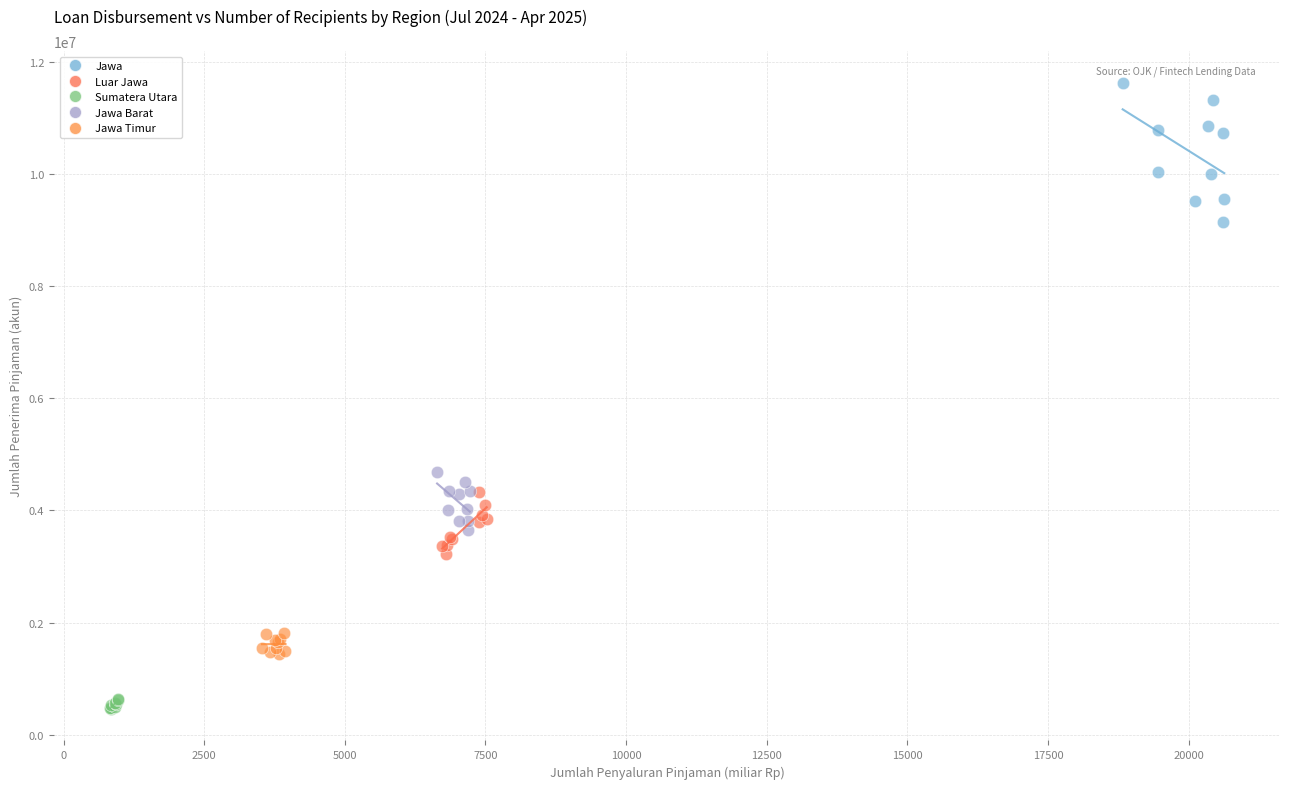

What are all the series names shown in the legend?

Jawa, Luar Jawa, Sumatera Utara, Jawa Barat, Jawa Timur